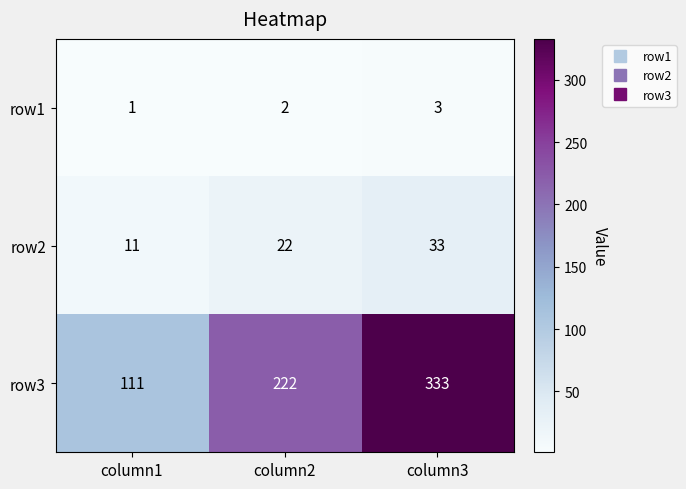

Is it true that row3 equals 121 at column3?

False